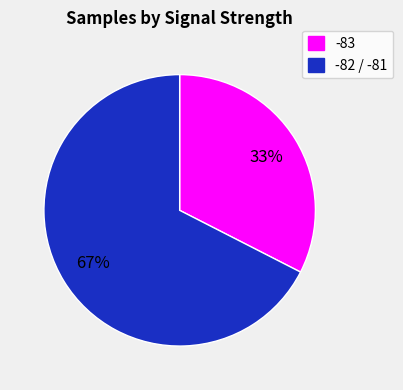

Does any single category account for the majority?

Yes